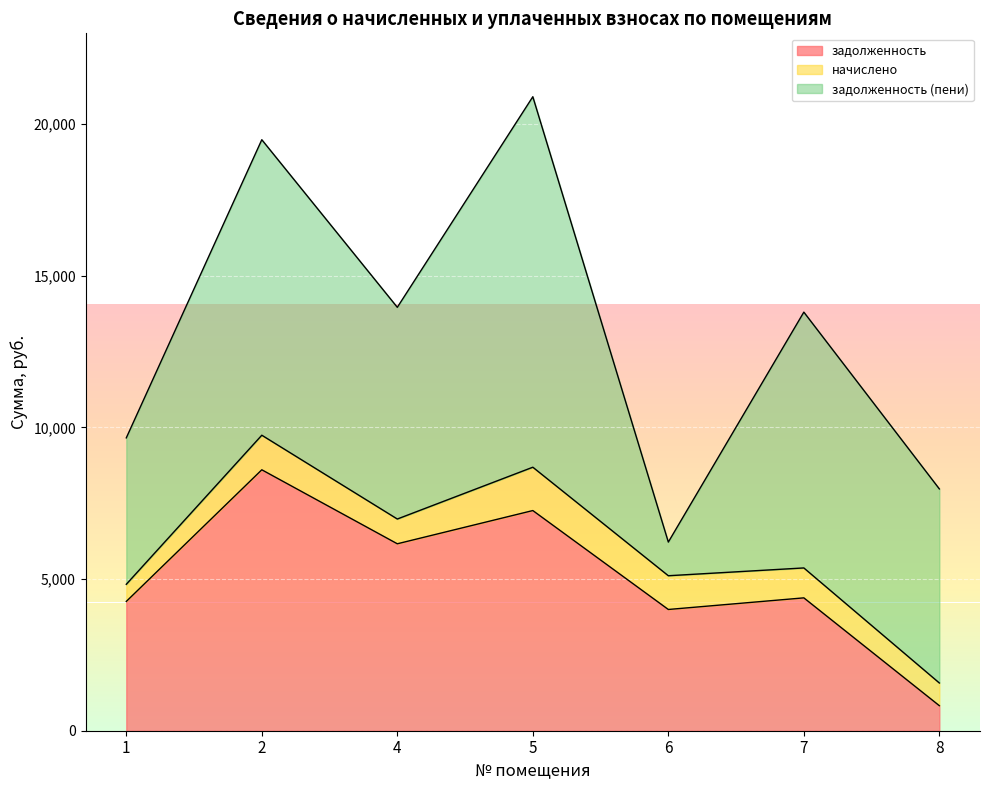

Between 8 and 7, which is larger?

7